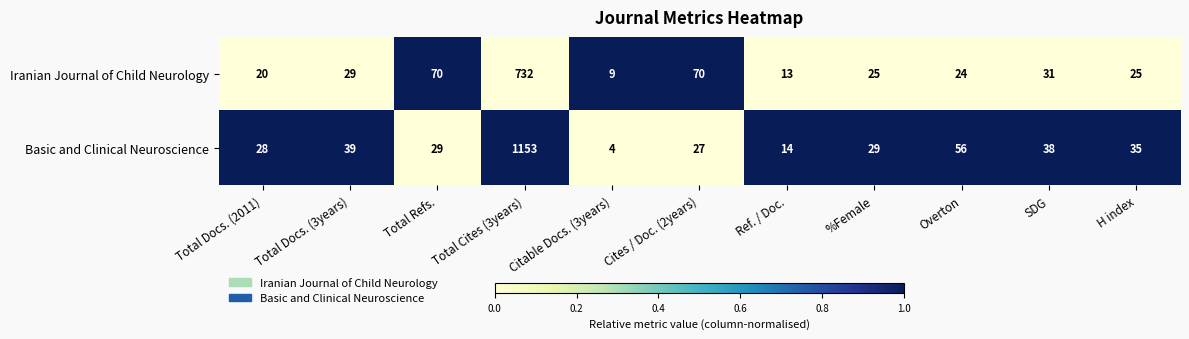

At which category is the sum across all series the highest?

Total Cites (3years)